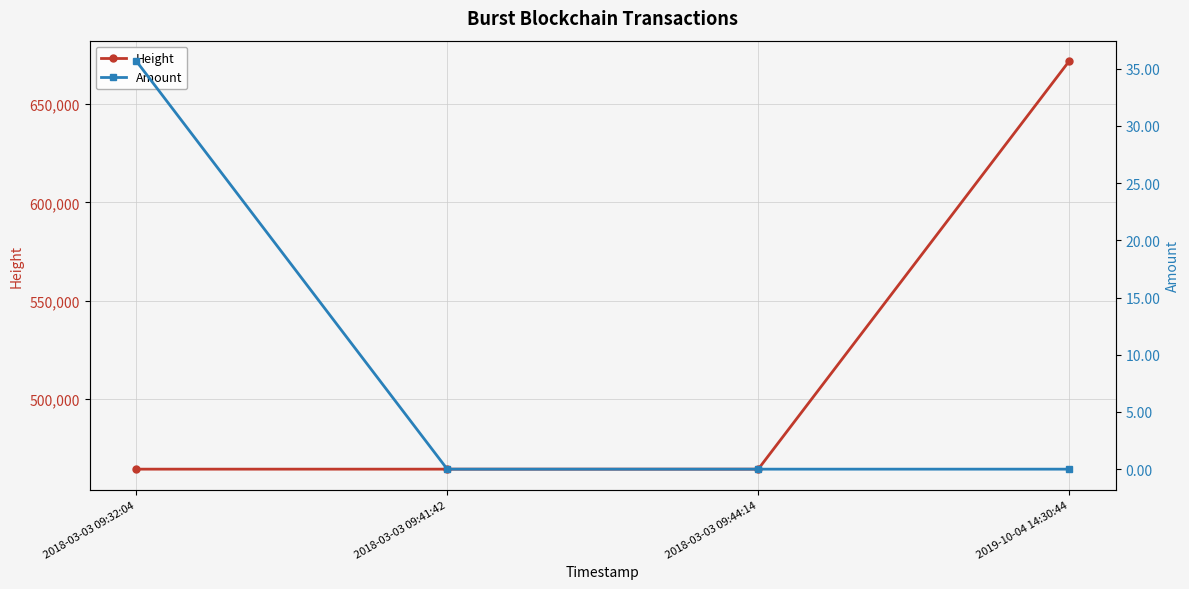

What is the sum of all Amount values?

35.7